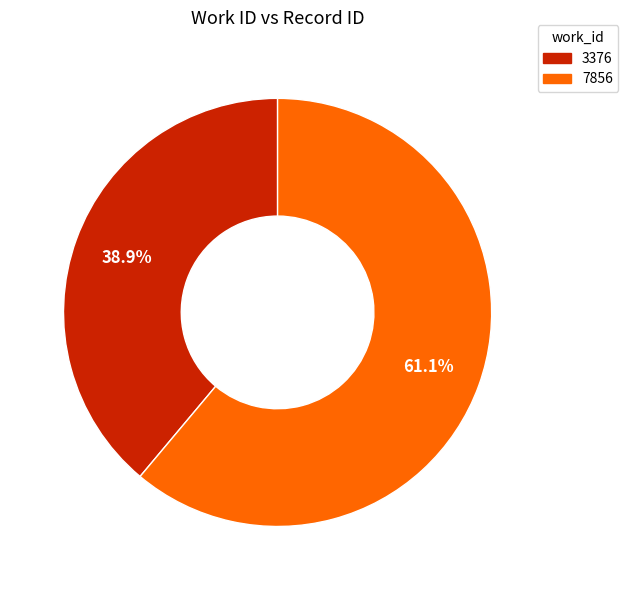

To the nearest percent, what portion does 7856 represent?

61%